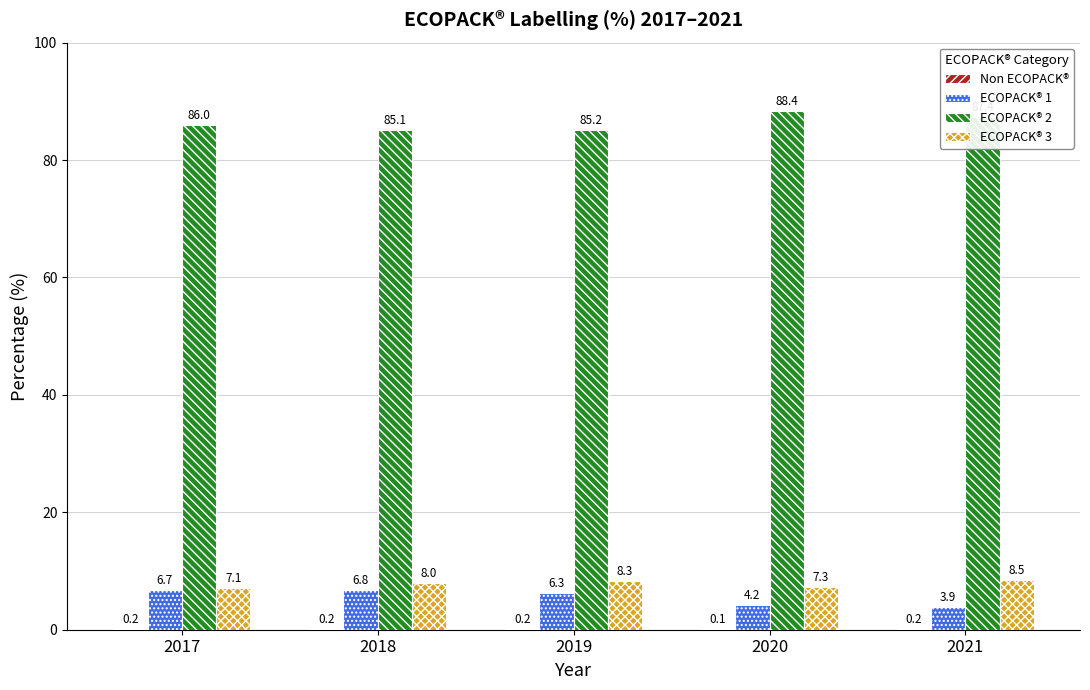

What is the total value across all series at 2017?

100.0